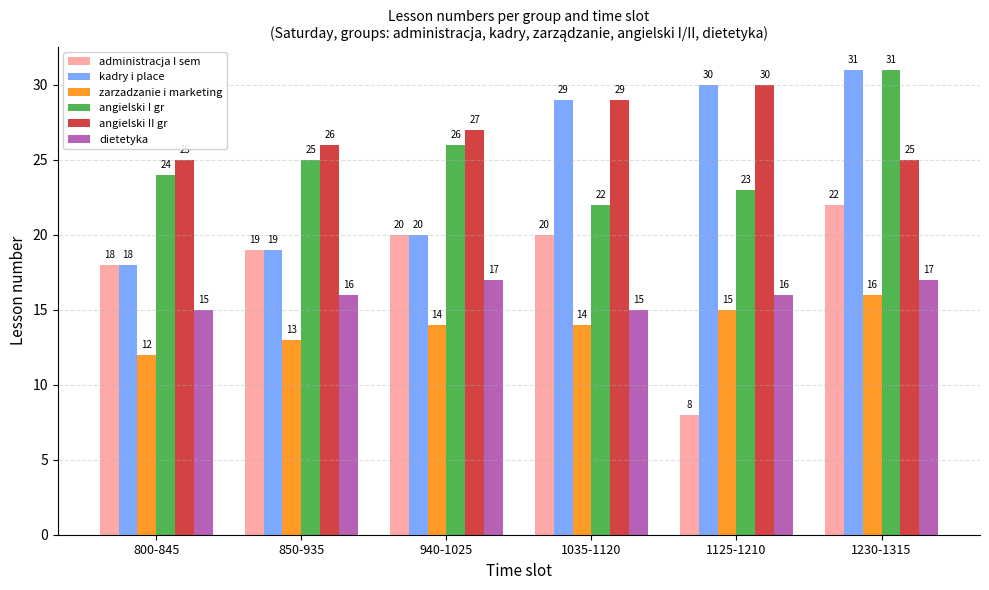

Is the value of administracja I sem at 850-935 greater than the value of dietetyka at 1035-1120?

Yes